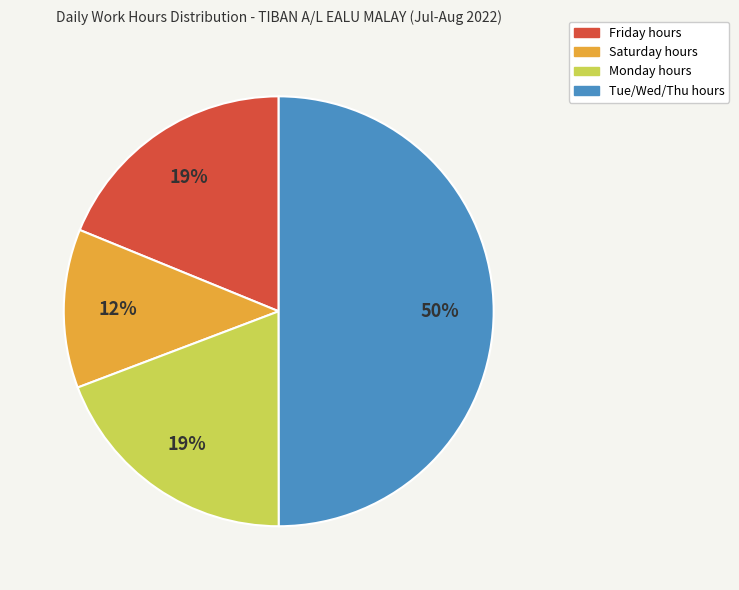

To the nearest percent, what is the average slice percentage?

25%